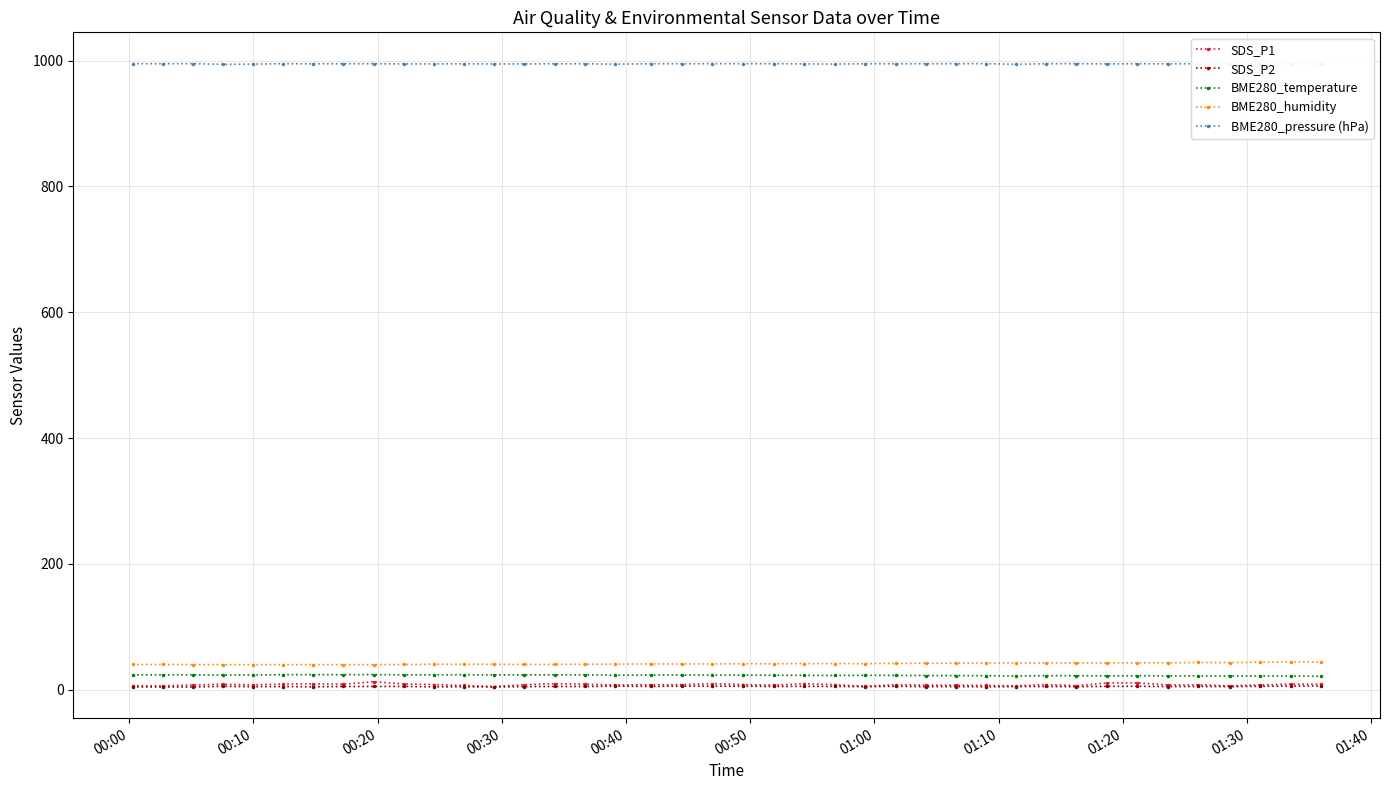

True or false: SDS_P2 has more than 0 points higher than both neighbors.

True